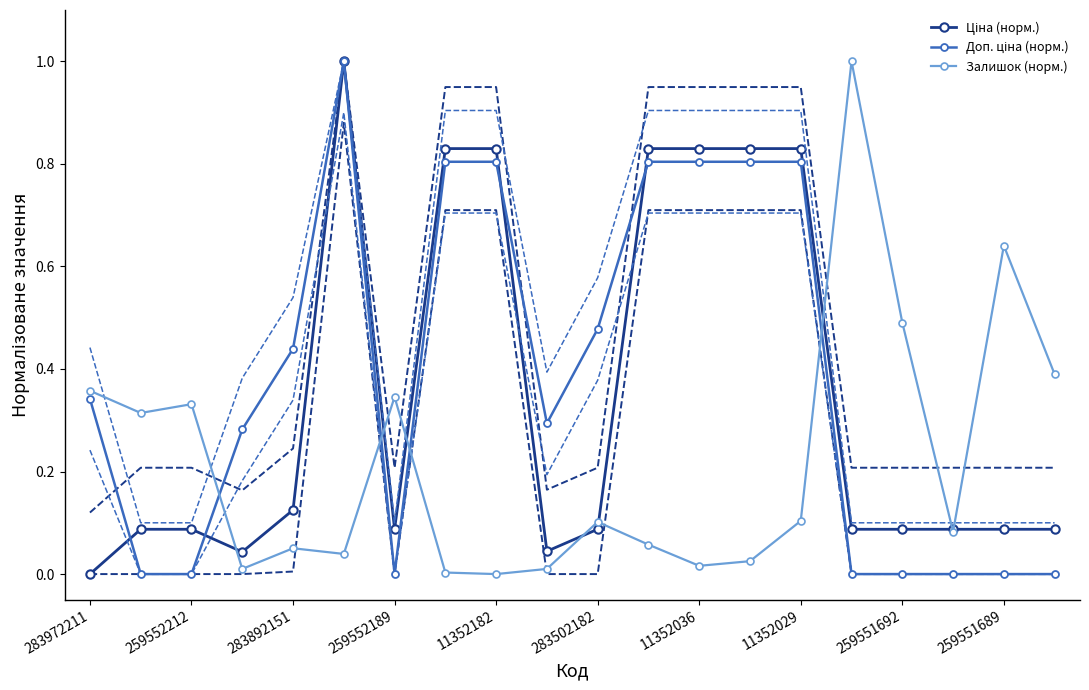

What is the average value of the Доп. ціна (норм.) series?

0.4